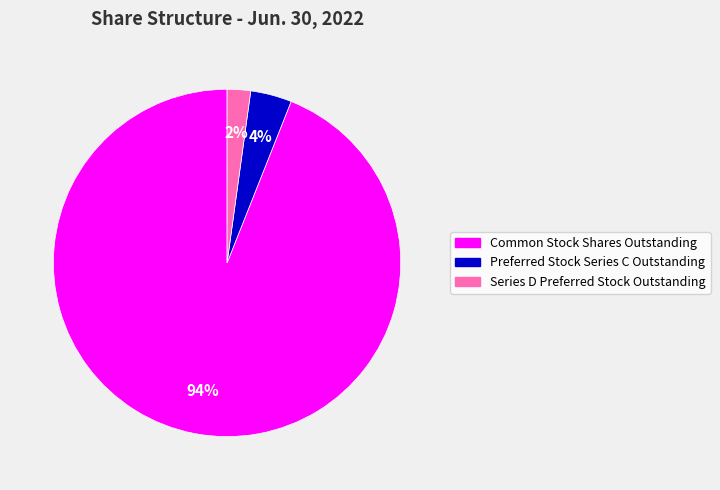

To the nearest percent, what portion does Preferred Stock Series C Outstanding represent?

4%